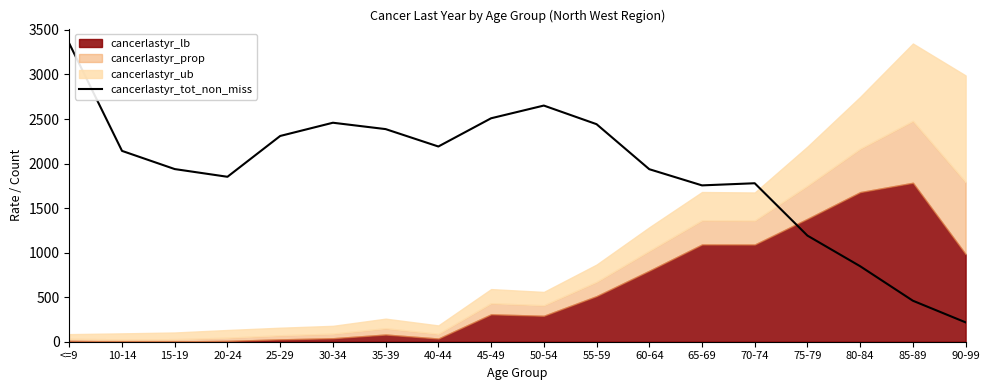

Reading left to right, transcribe all the data shown in this chart.

<=9=3347.9	10-14=2142.5	15-19=1938.3	20-24=1851.7	25-29=2309.9	30-34=2458.5	35-39=2387.0	40-44=2191.7	45-49=2508.6	50-54=2651.3	55-59=2442.4	60-64=1936.9	65-69=1755.2	70-74=1779.1	75-79=1191.3	80-84=847.4	85-89=460.2	90-99=217.3